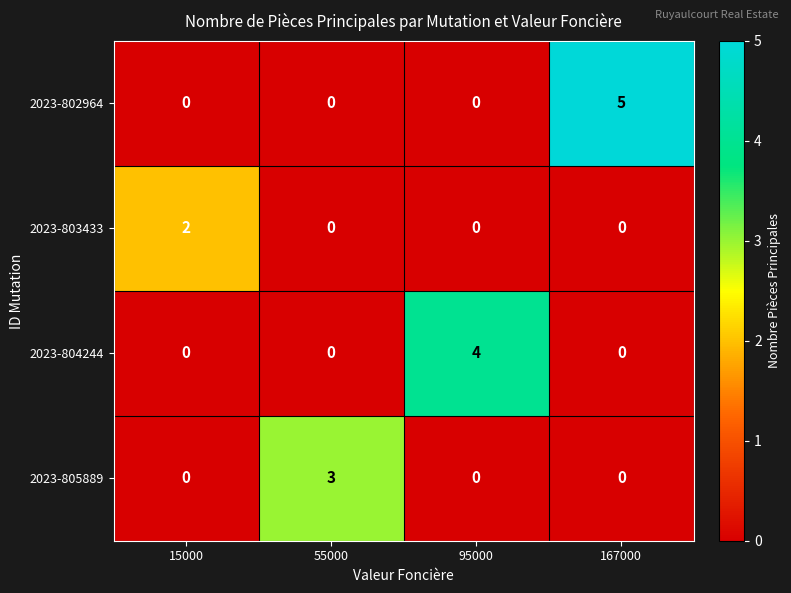

What is the difference between the maximum and minimum values in the 2023-805889 series?

3